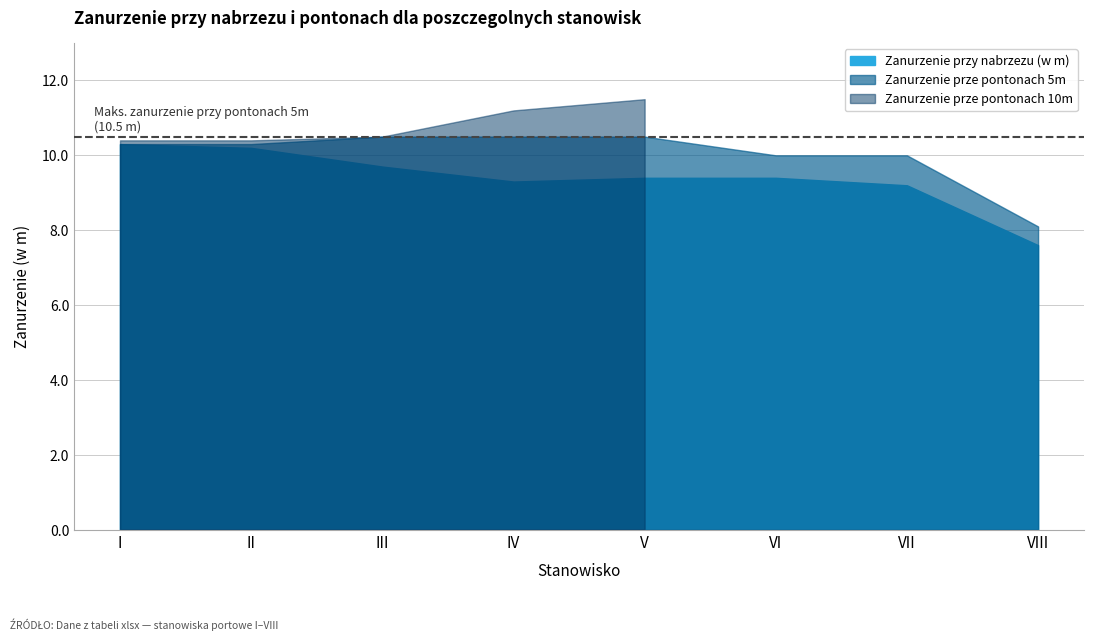

At which category is the sum across all series the highest?

V